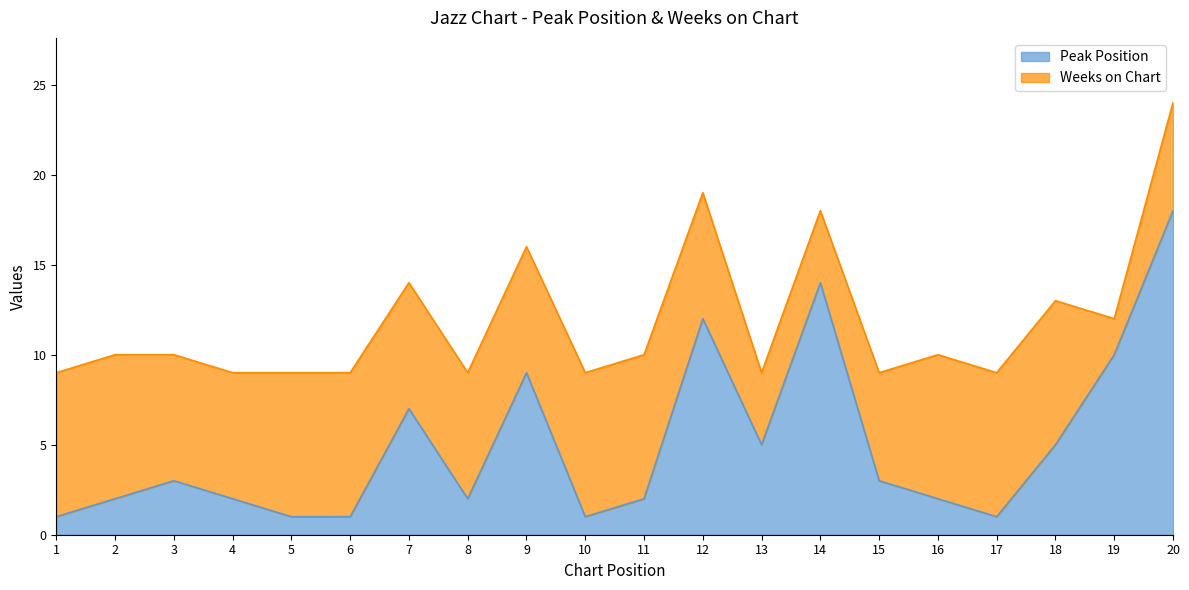

Where is the data nearest to the value 9?

9